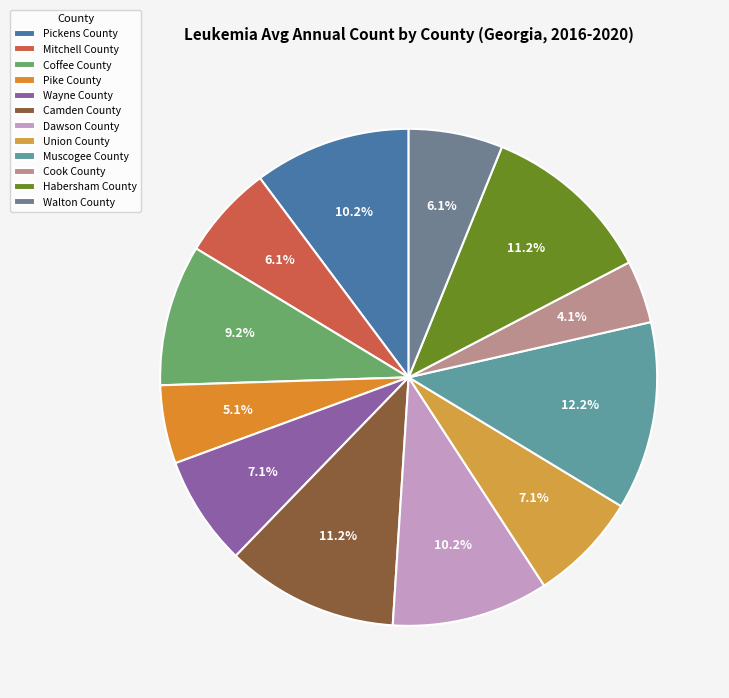

To the nearest percent, what is the difference between the Mitchell County and Muscogee County slice percentages?

6%